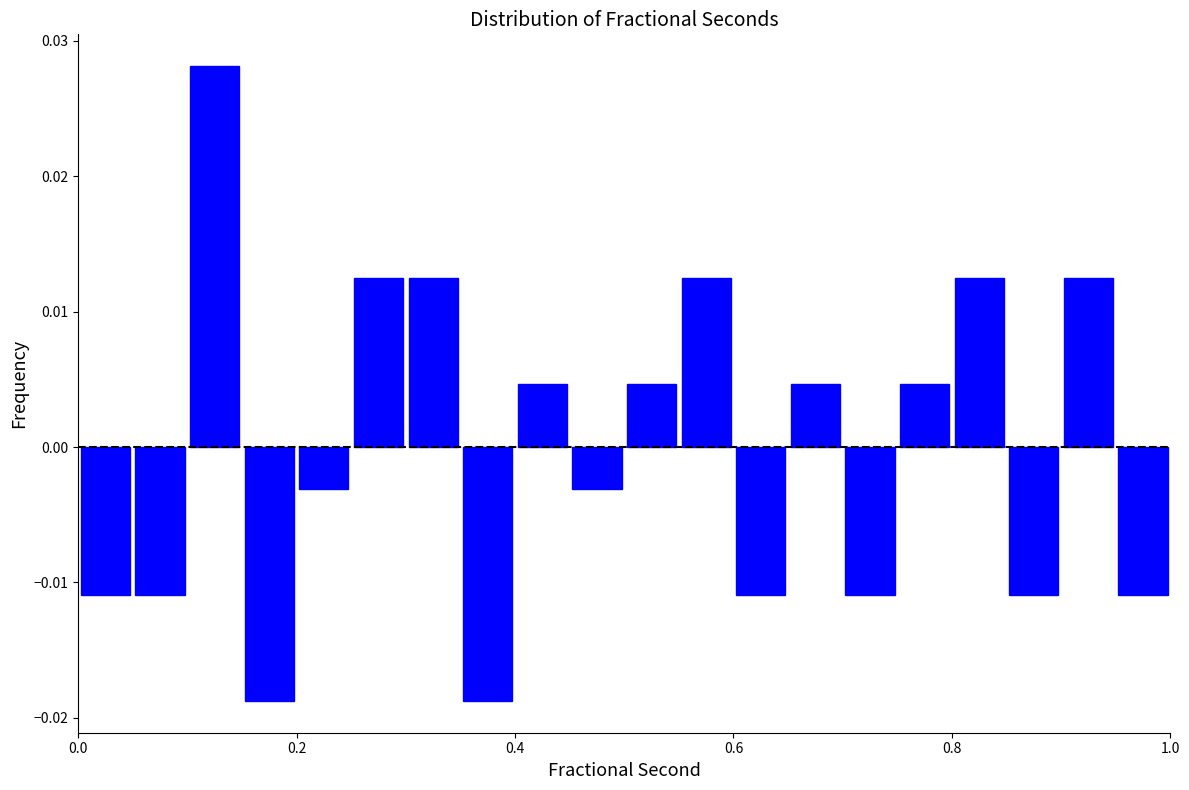

Read against the x-axis, roughly where is the centre of the tallest bar?

0.12